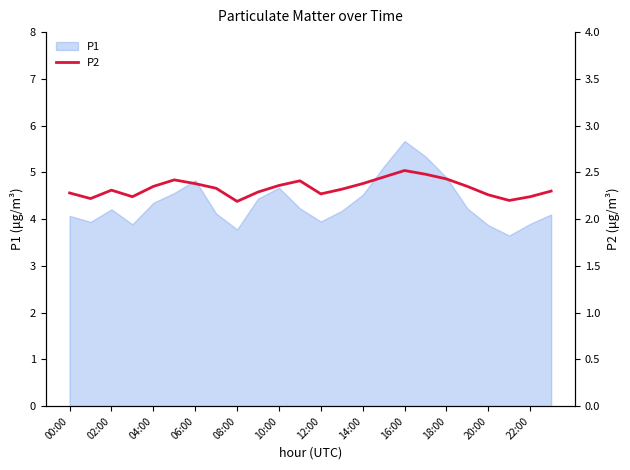

Does the chart display data point markers on the line(s)?

No